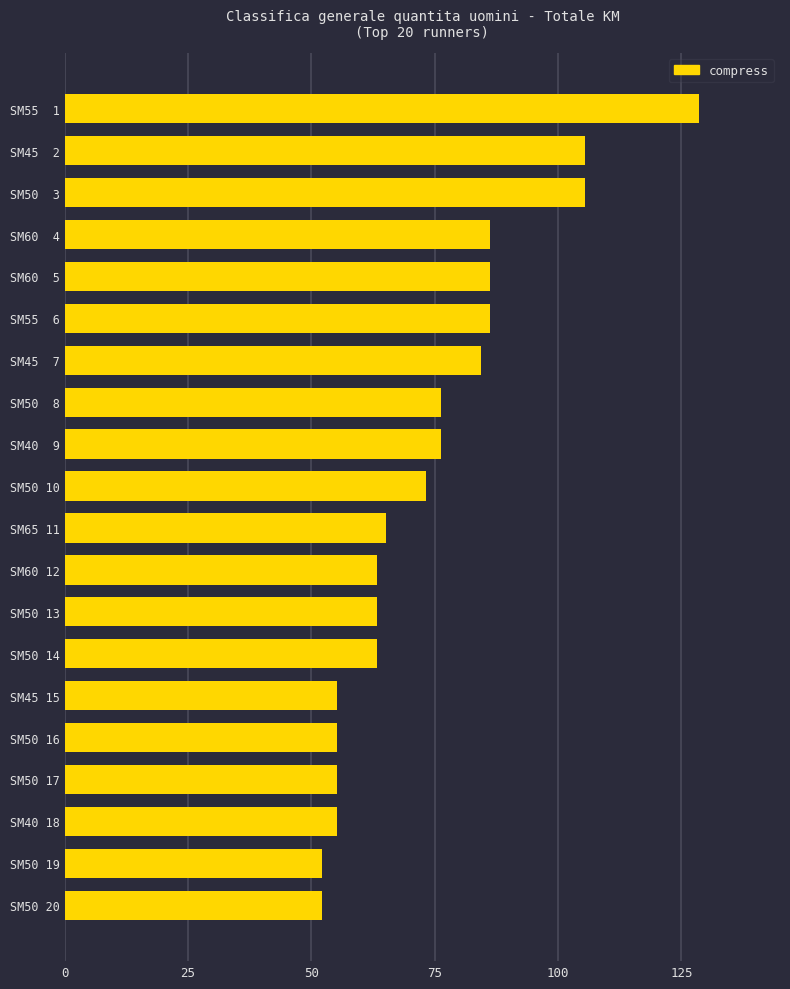

The chart shows a value of 28.6 at SM50 20. True or false?

False